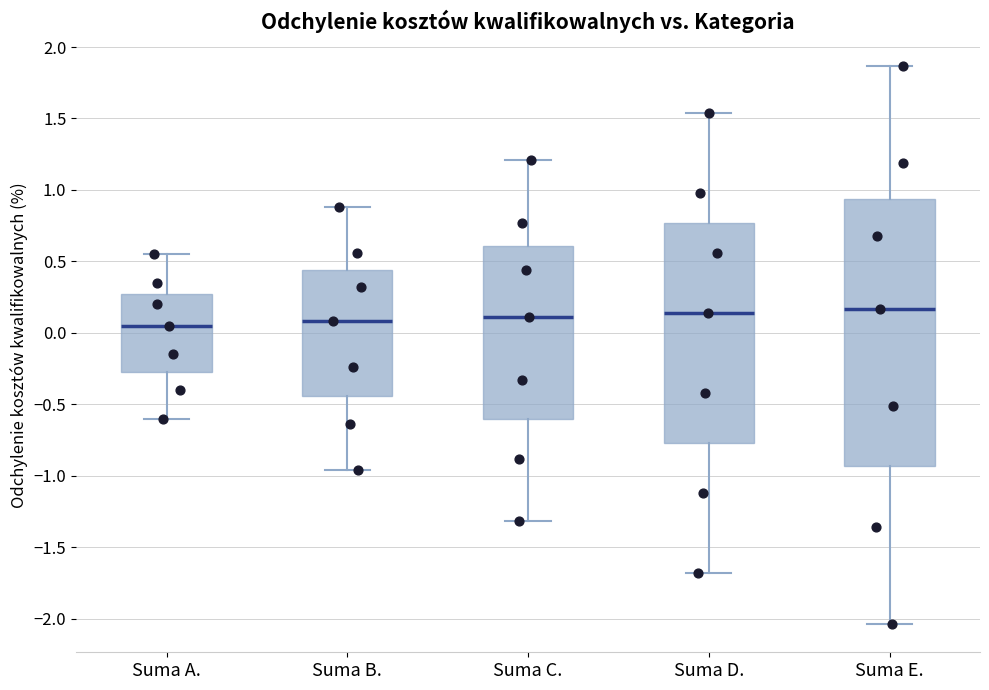

Comparing the boxes themselves (not the whiskers), which one is the tallest?

Suma E.